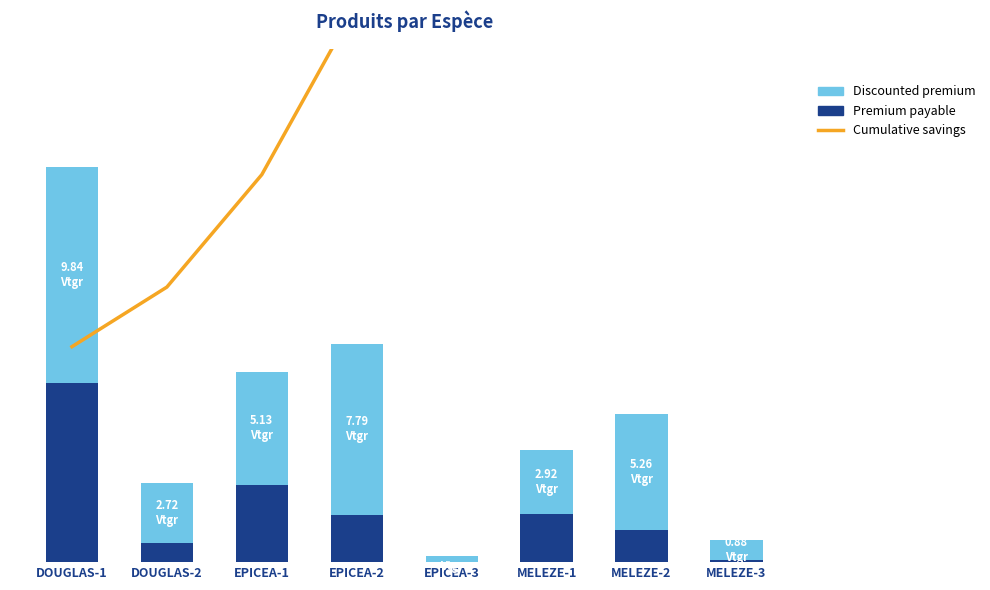

What are all the series names shown in the legend?

Cumulative savings, Premium payable, Discounted premium